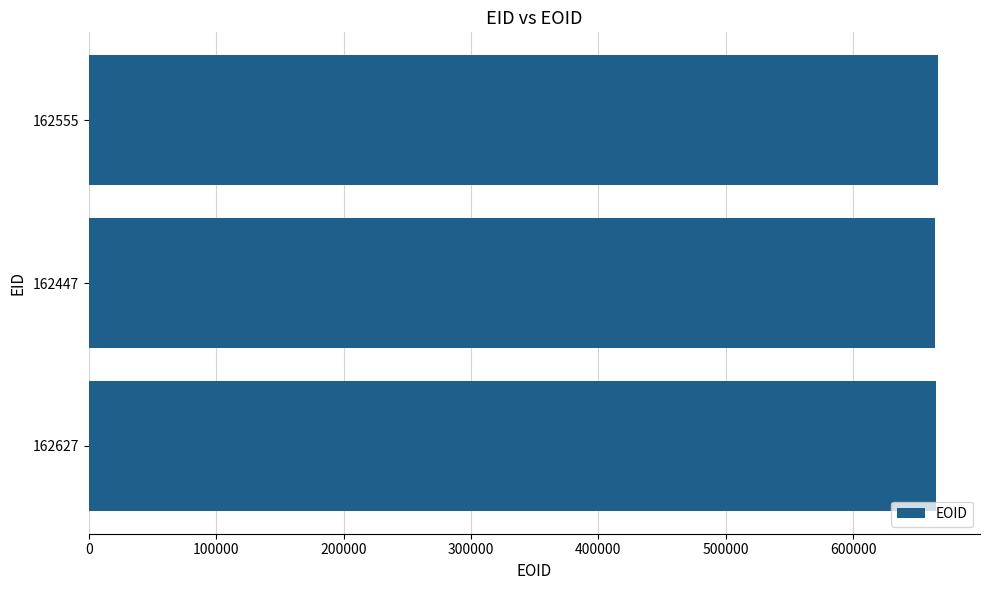

Does the chart contain any negative values?

No